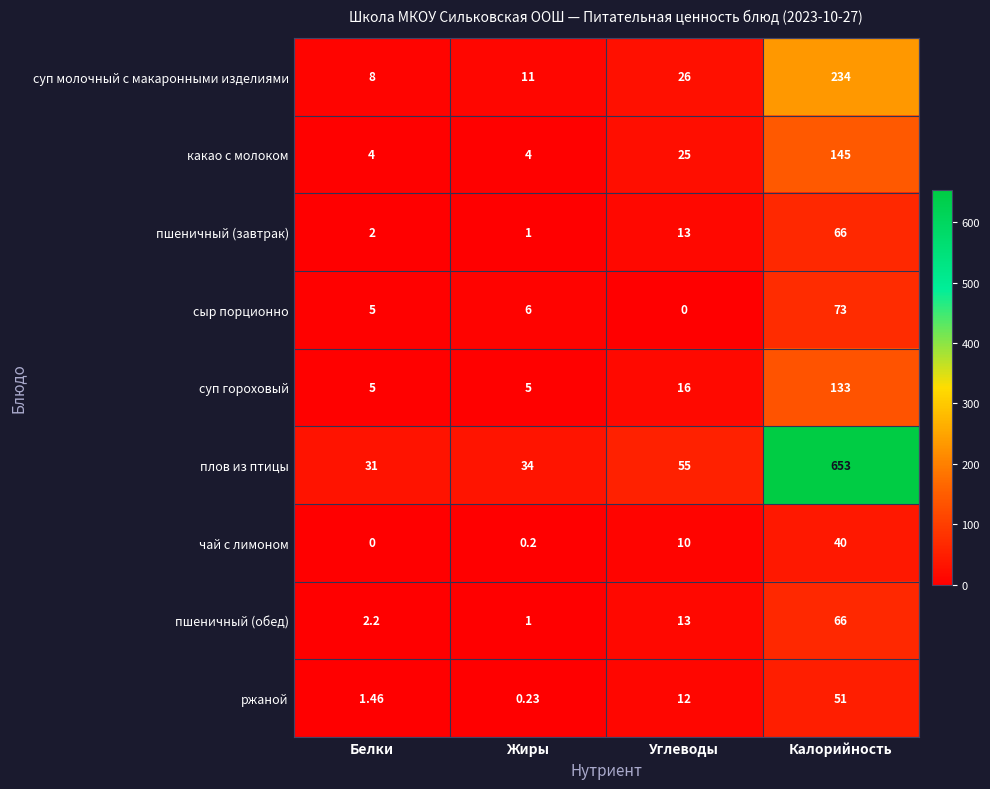

Between Жиры and Калорийность, which series saw the biggest shift?

плов из птицы